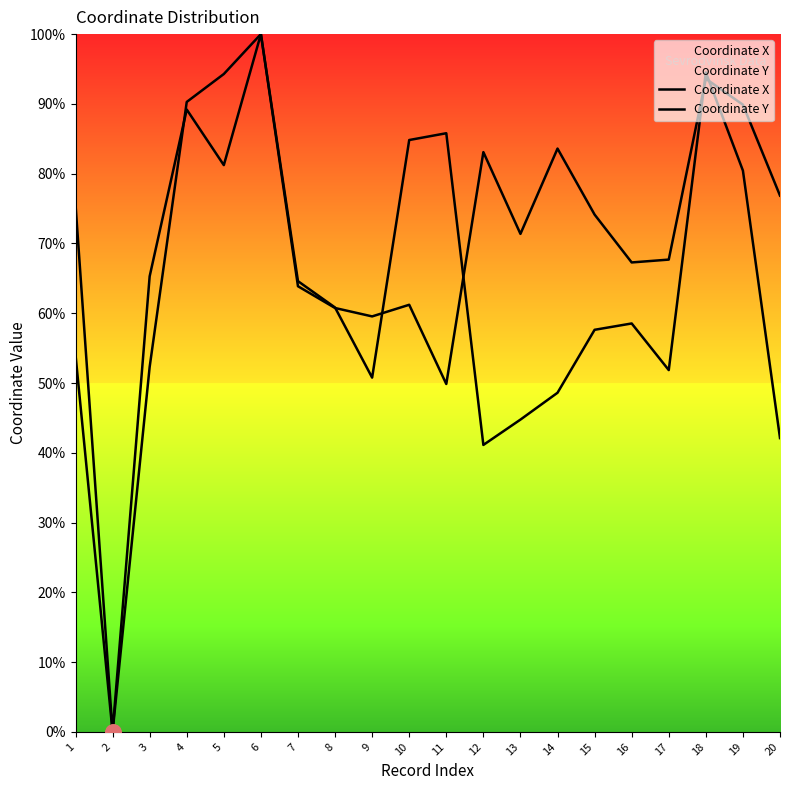

Which series has the largest total across all categories?

Coordinate X